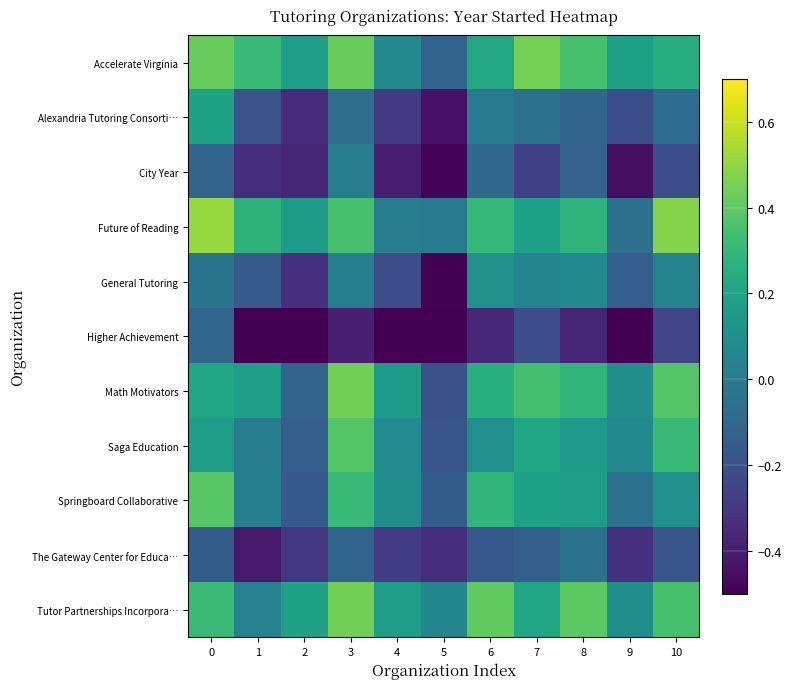

At how many categories does at least one series exceed 0?

11